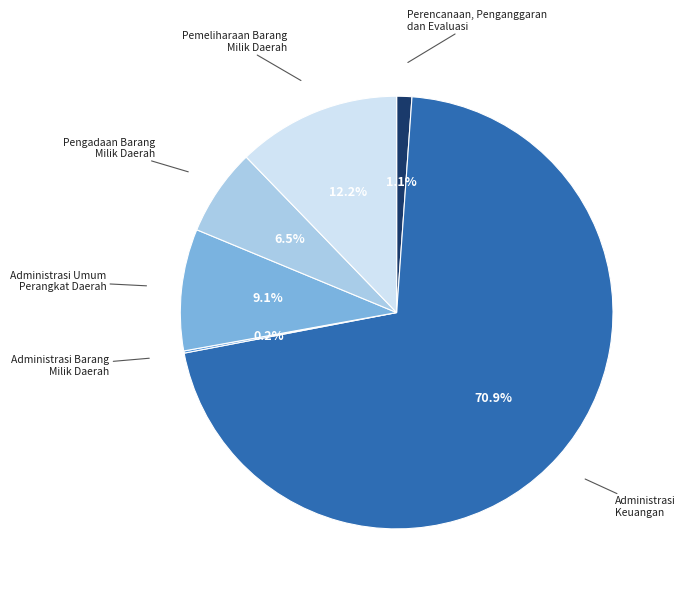

Between Pemeliharaan Barang Milik Daerah and Administrasi Umum Perangkat Daerah, which is larger?

Pemeliharaan Barang Milik Daerah